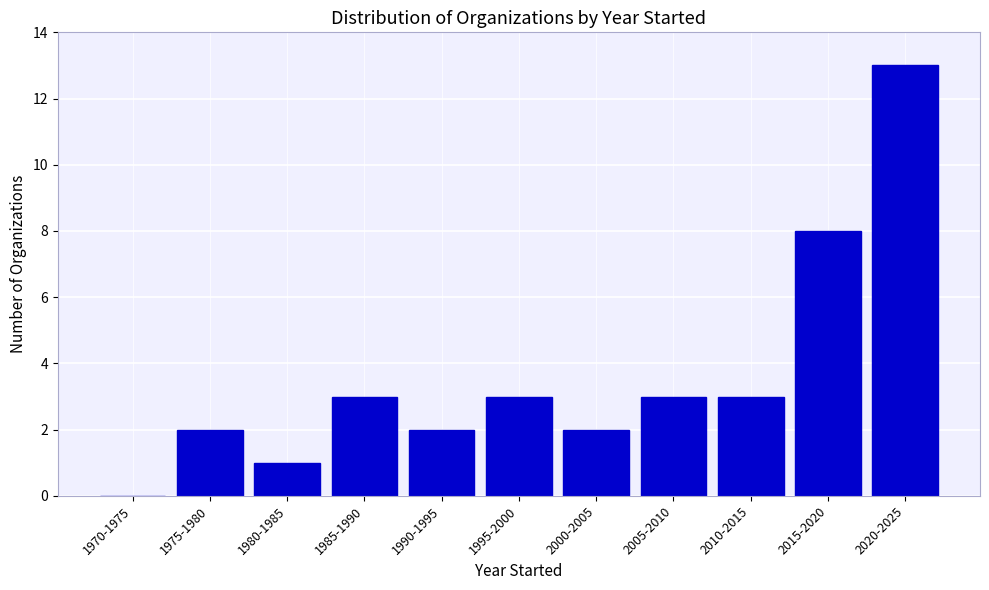

Reading left to right, extract all data points from this chart.

1970-1975=0	1975-1980=2	1980-1985=1	1985-1990=3	1990-1995=2	1995-2000=3	2000-2005=2	2005-2010=3	2010-2015=3	2015-2020=8	2020-2025=13